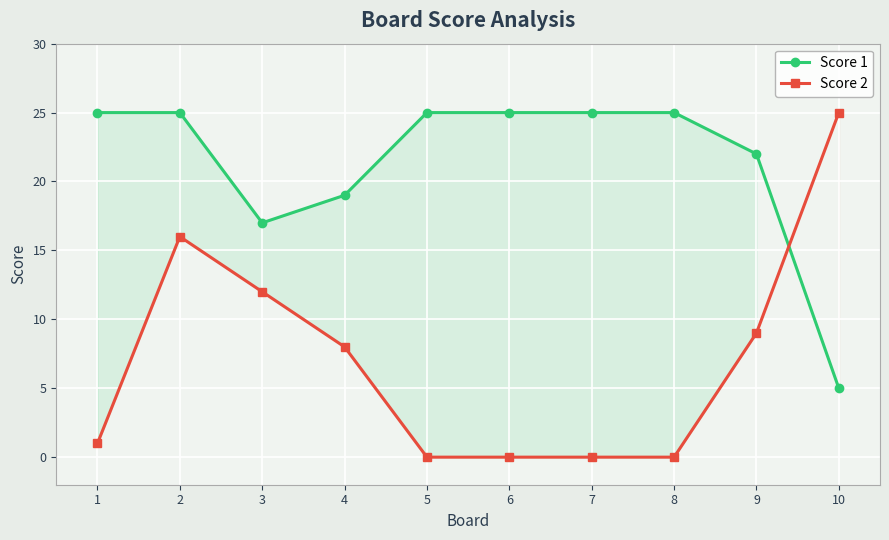

Reading left to right, transcribe all the data shown in this chart.

Score 1: 1=25	2=25	3=17	4=19	5=25	6=25	7=25	8=25	9=22	10=5
Score 2: 1=1	2=16	3=12	4=8	5=0	6=0	7=0	8=0	9=9	10=25